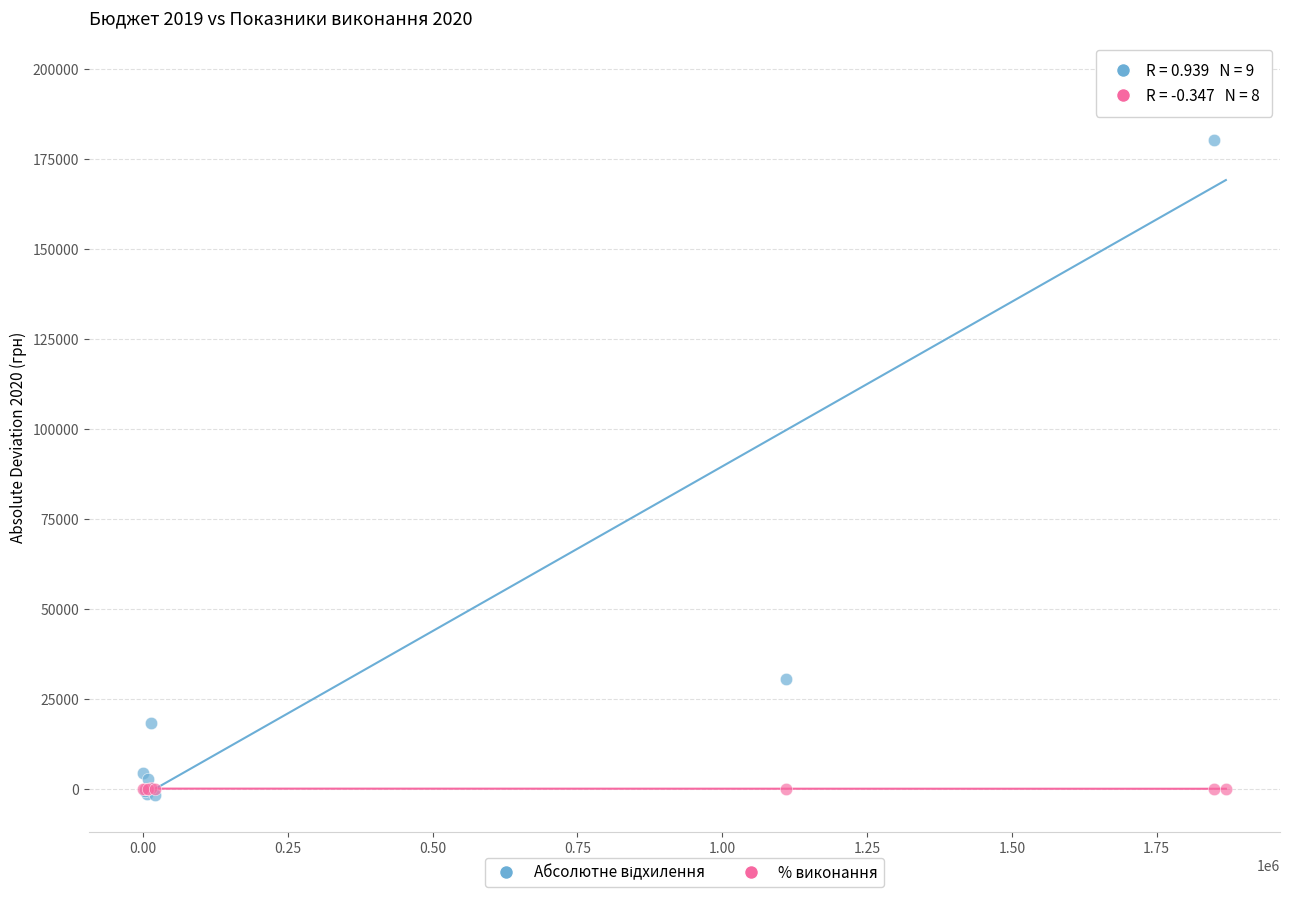

Across all series, what Y value is closest to 97825?

30444.0